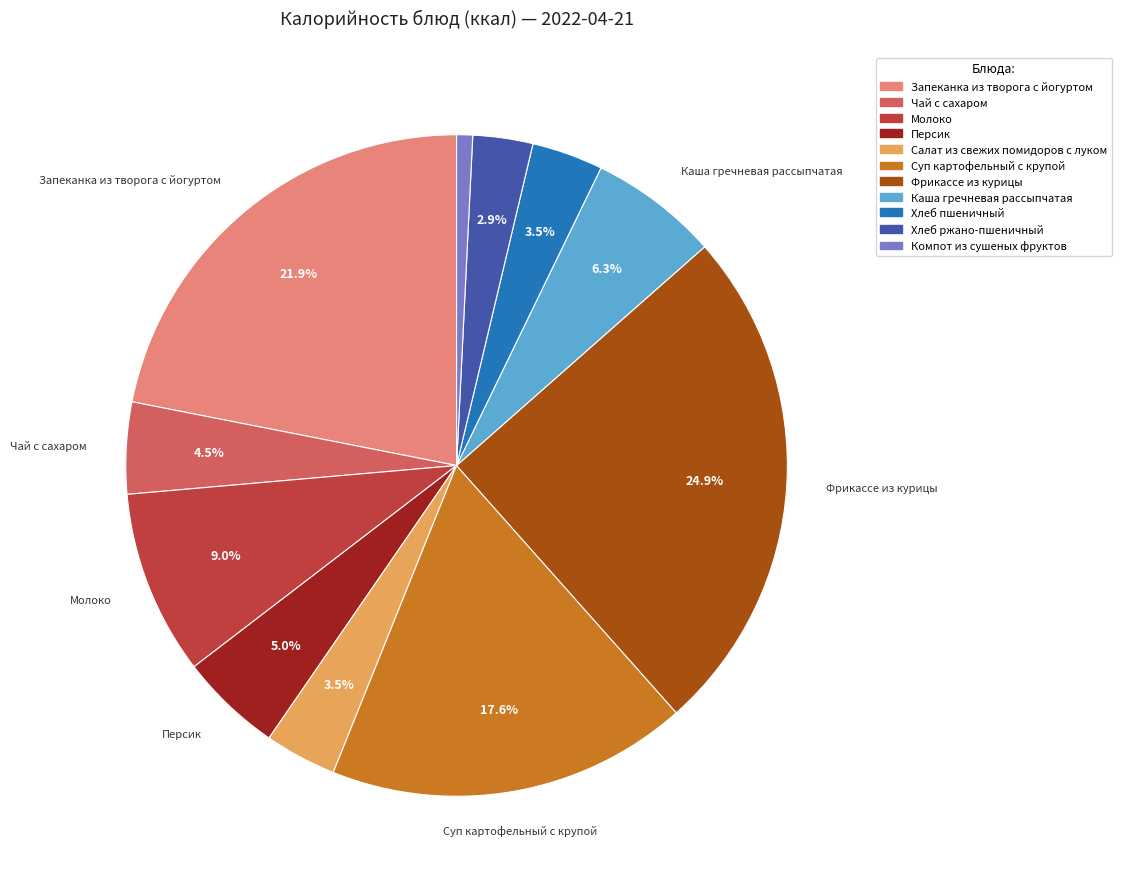

Which has a higher value, Каша гречневая рассыпчатая or Фрикассе из курицы?

Фрикассе из курицы